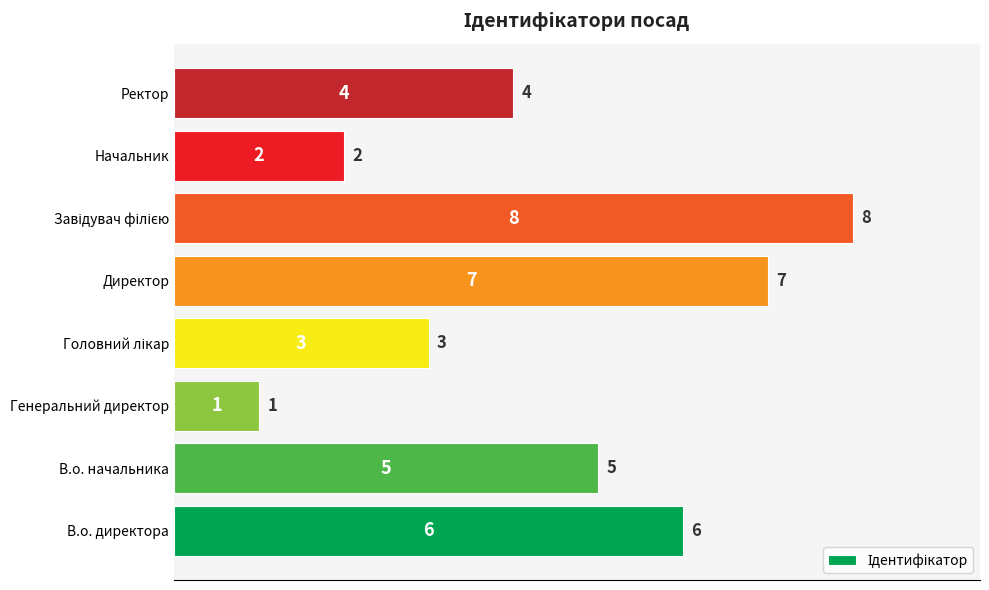

What is the ratio of the value at В.о. начальника to the value at В.о. директора?

0.8